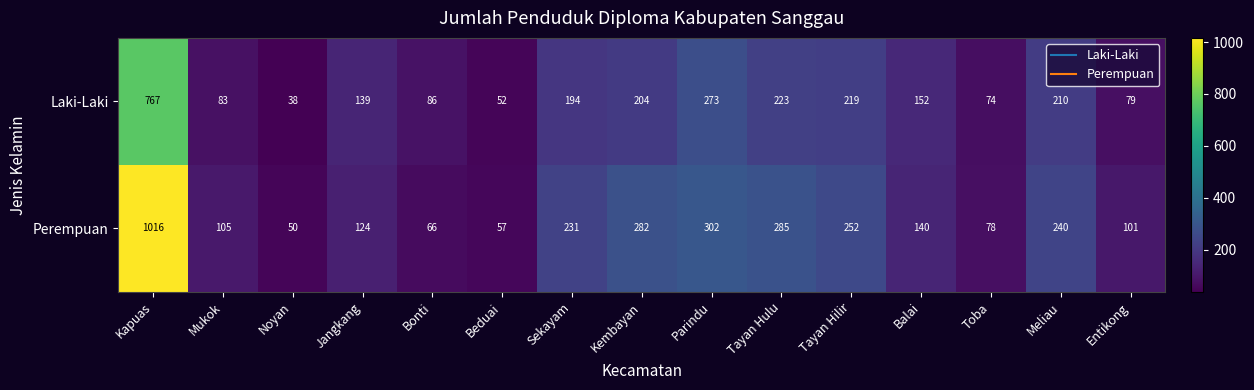

Is it true that Laki-Laki equals 354 at Kembayan?

False